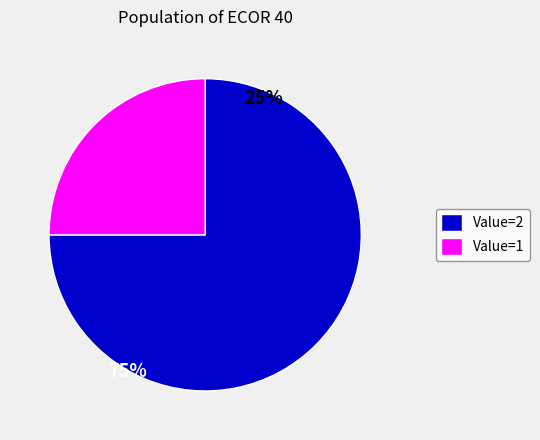

Which has a higher value, Value=2 or Value=1?

Value=2